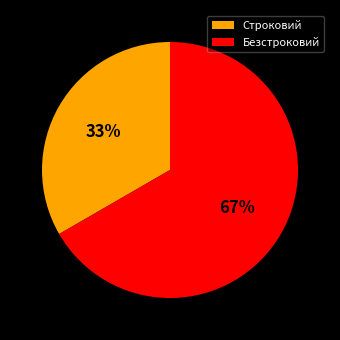

Rank the categories by value from lowest to highest.

Строковий, Безстроковий